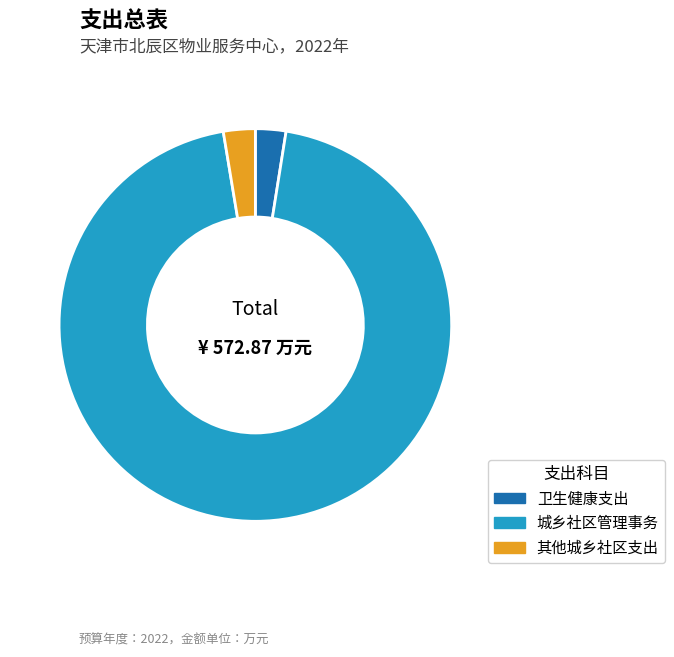

Is the sum of 卫生健康支出 and 城乡社区管理事务 greater than half?

Yes